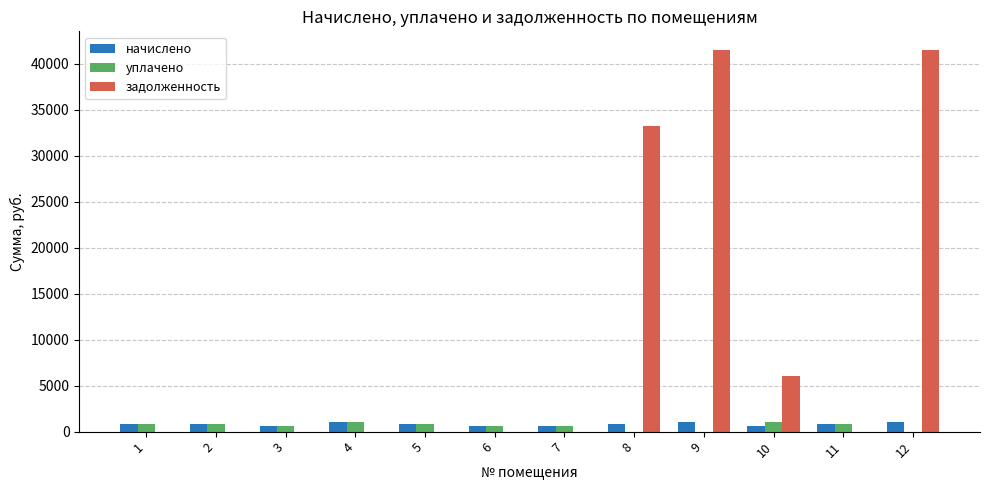

What is the maximum value shown in the chart?

41457.2